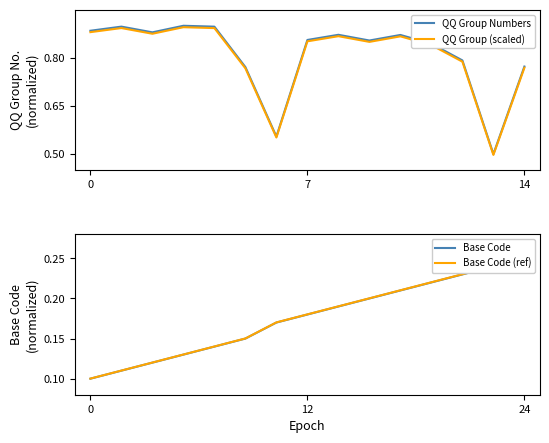

What is the average value of the QQ Group Numbers series?

0.8